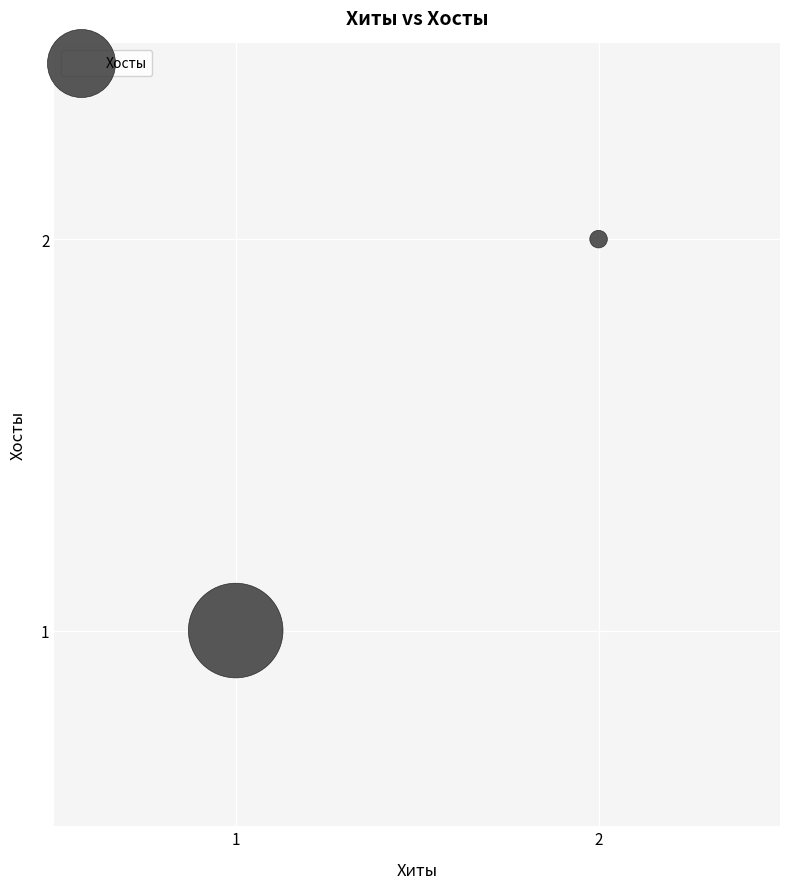

List the coordinates of all points as (Y, X) pairs, reading left to right.

(1, 1)  (2, 2)